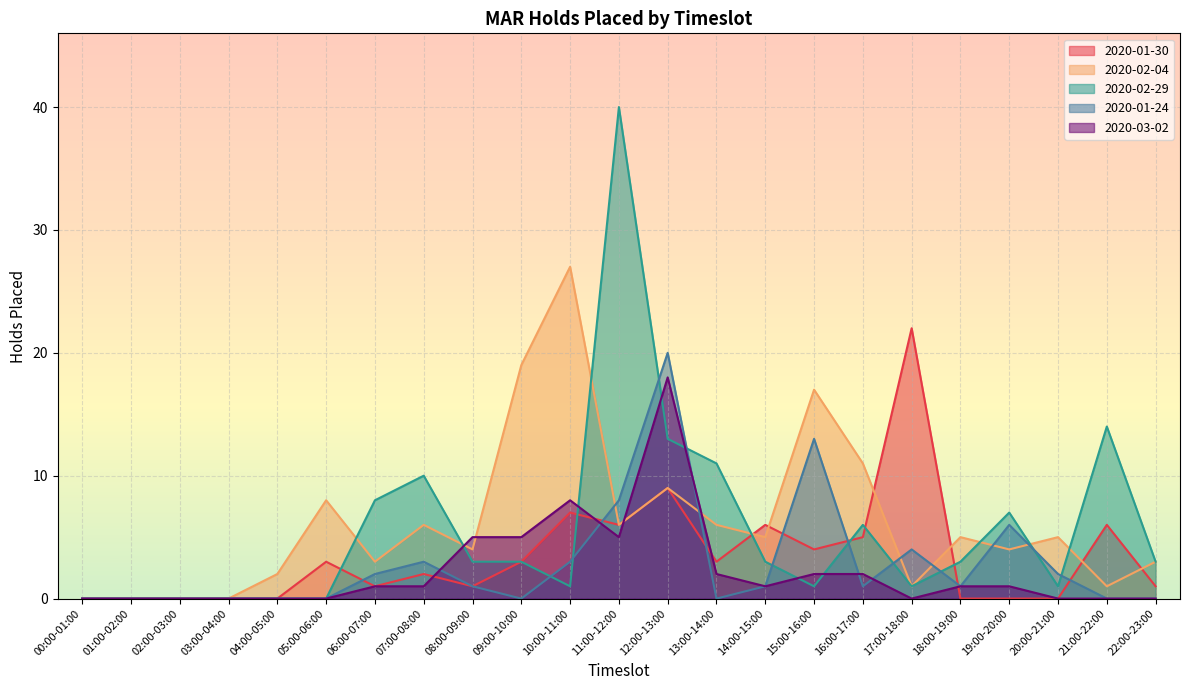

How many lines are shown in the chart?

5